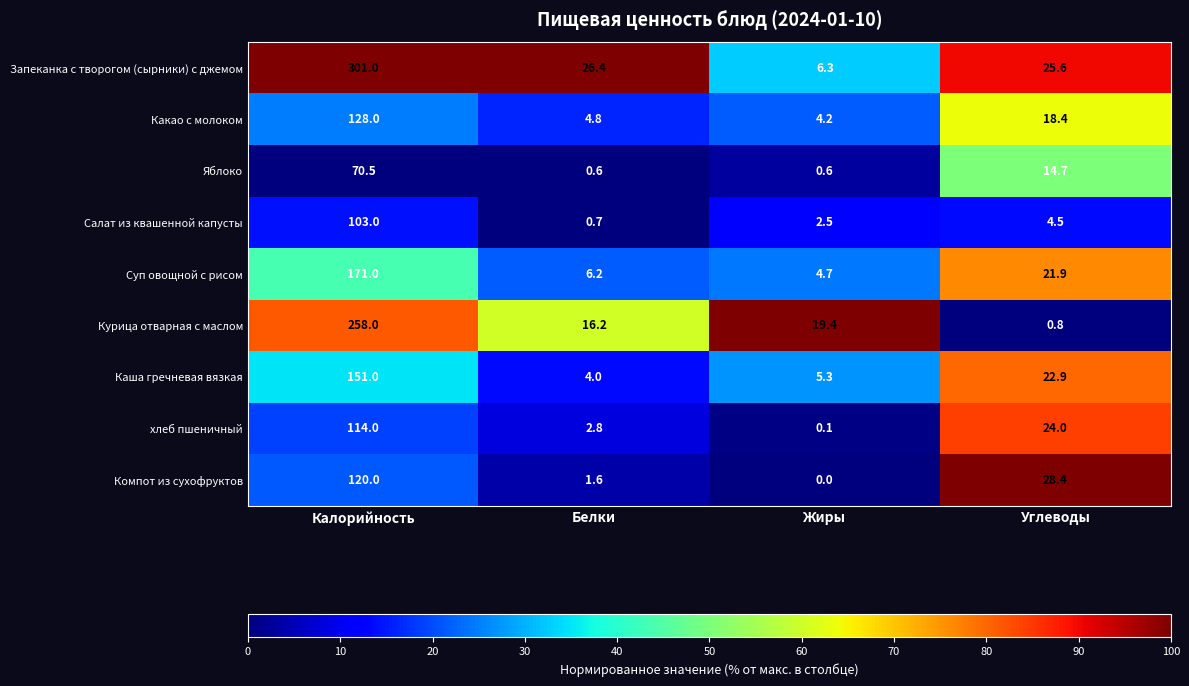

What is the difference between the highest and lowest values at Белки?

25.8